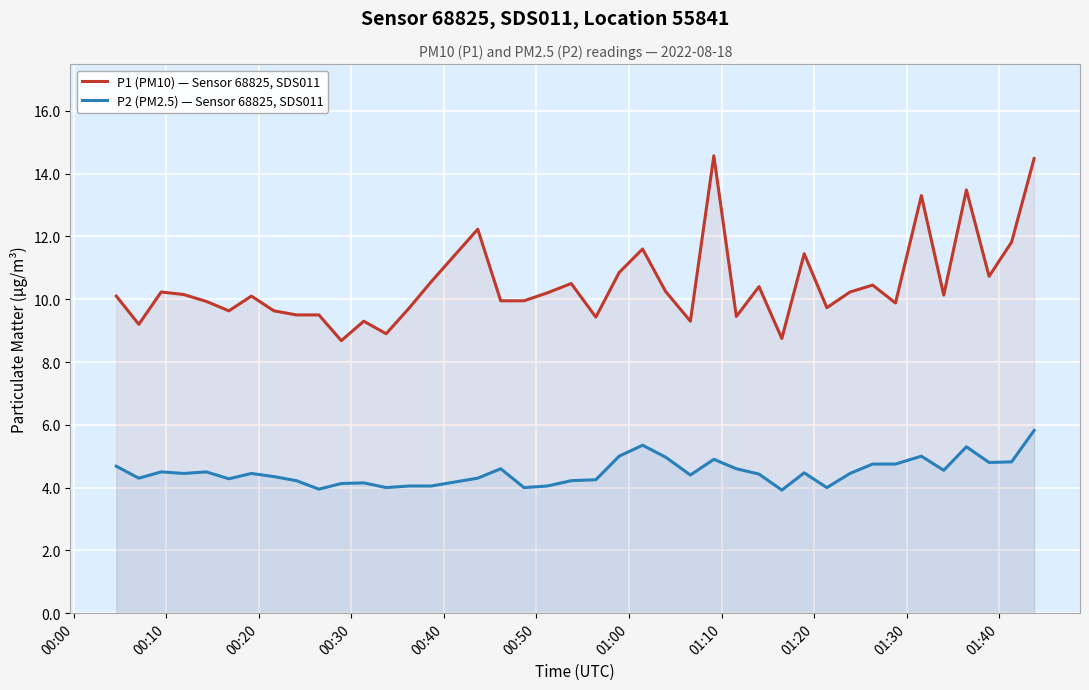

True or false: P2 (PM2.5) — Sensor 68825, SDS011 and P1 (PM10) — Sensor 68825, SDS011 intersect in this chart.

False